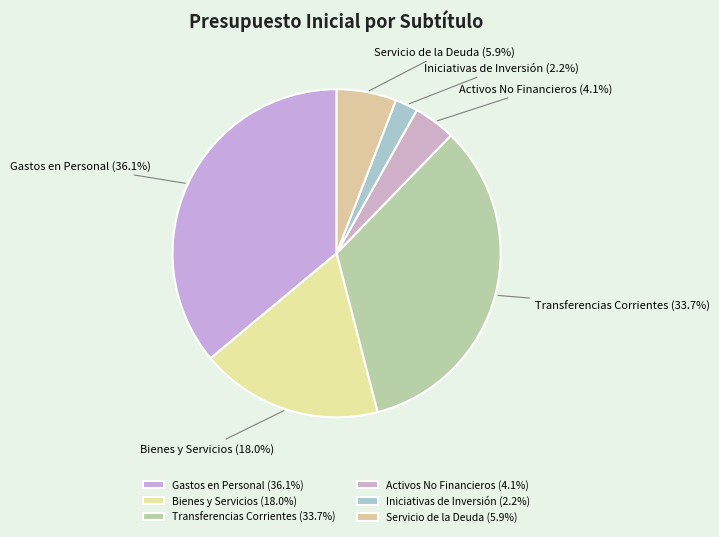

Between Activos No Financieros and Servicio de la Deuda, which is larger?

Servicio de la Deuda